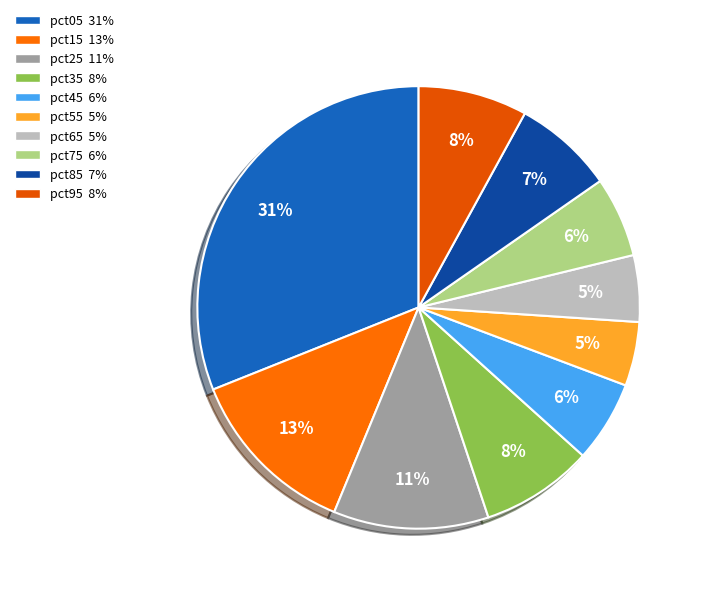

Rank the categories by value from lowest to highest.

pct55, pct65, pct75, pct45, pct85, pct95, pct35, pct25, pct15, pct05